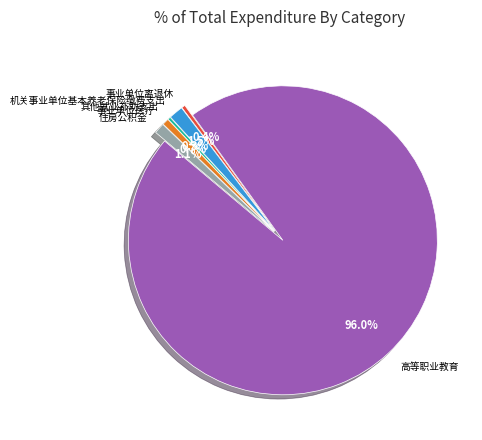

Is there a majority slice in this chart?

Yes